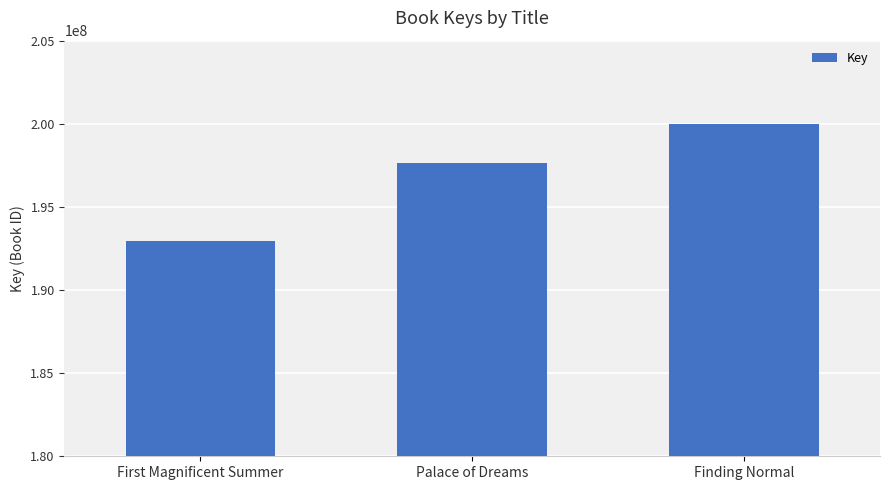

What is the difference between the maximum and minimum values?

7056243